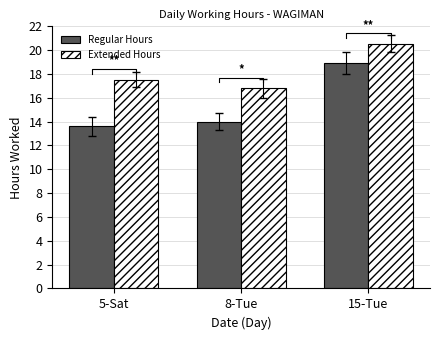

Which category has the lowest value in the Regular Hours series?

5-Sat